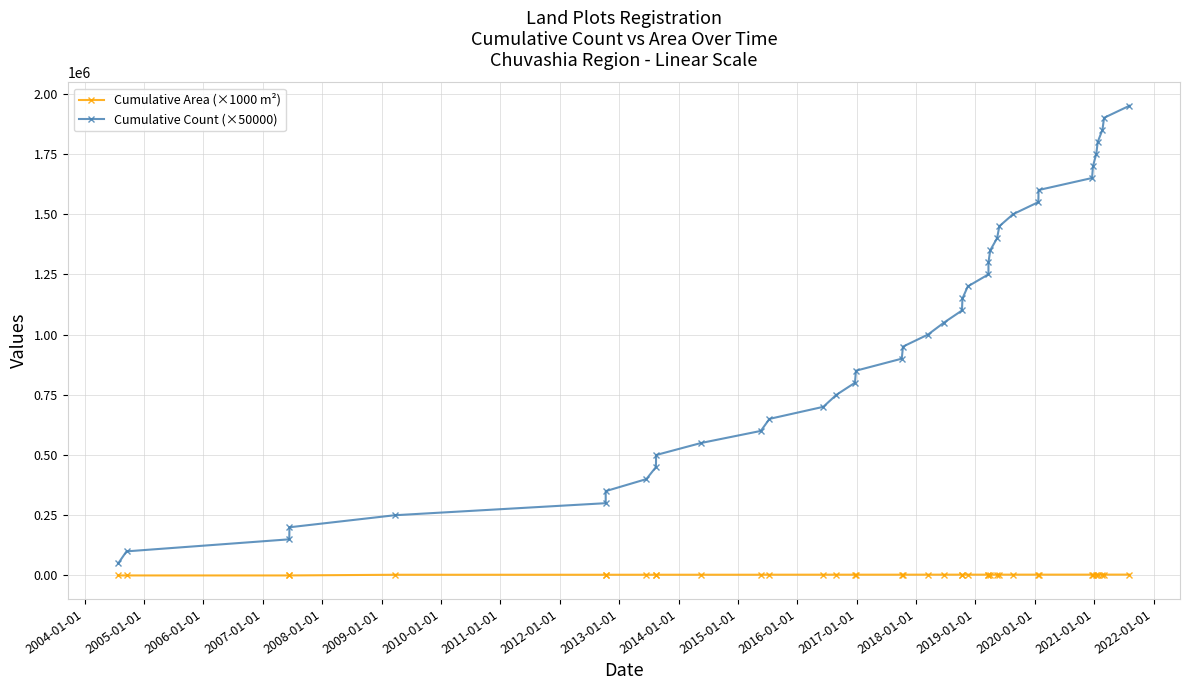

What is the greatest value displayed?

1950000.0